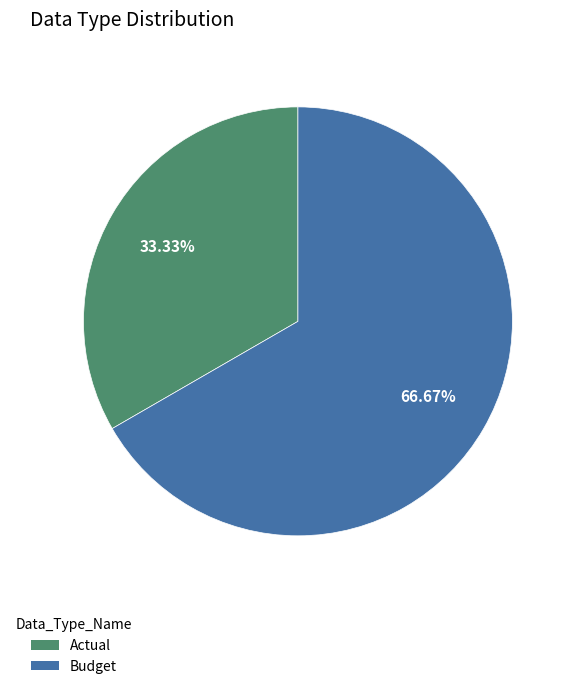

What is the ratio of the value at Actual to the value at Budget?

0.5